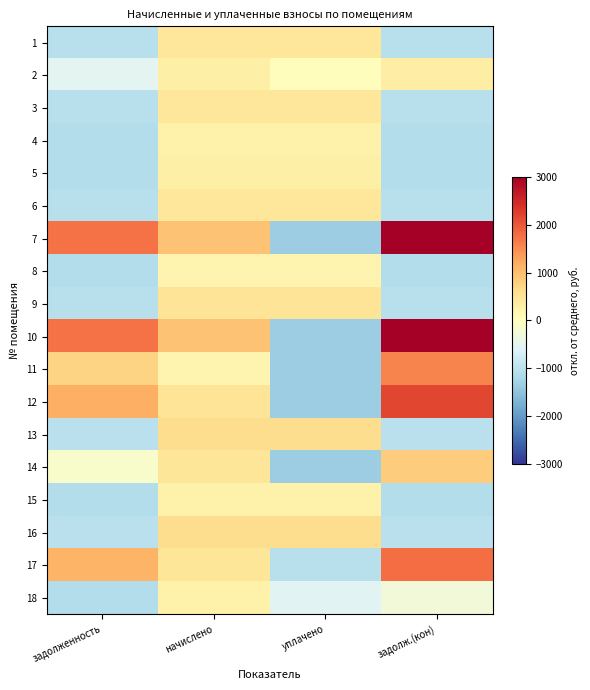

Between задолженность and уплачено, which series saw the biggest shift?

7